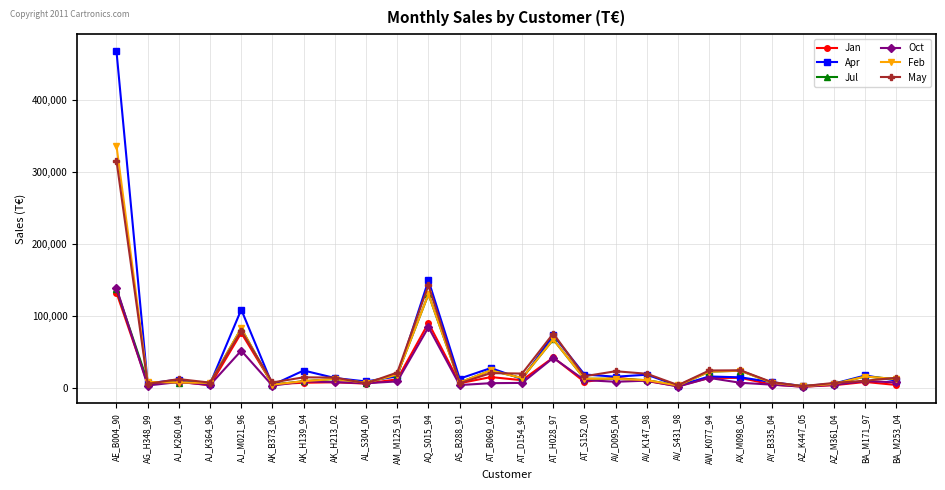

Count the number of data series in this chart.

6